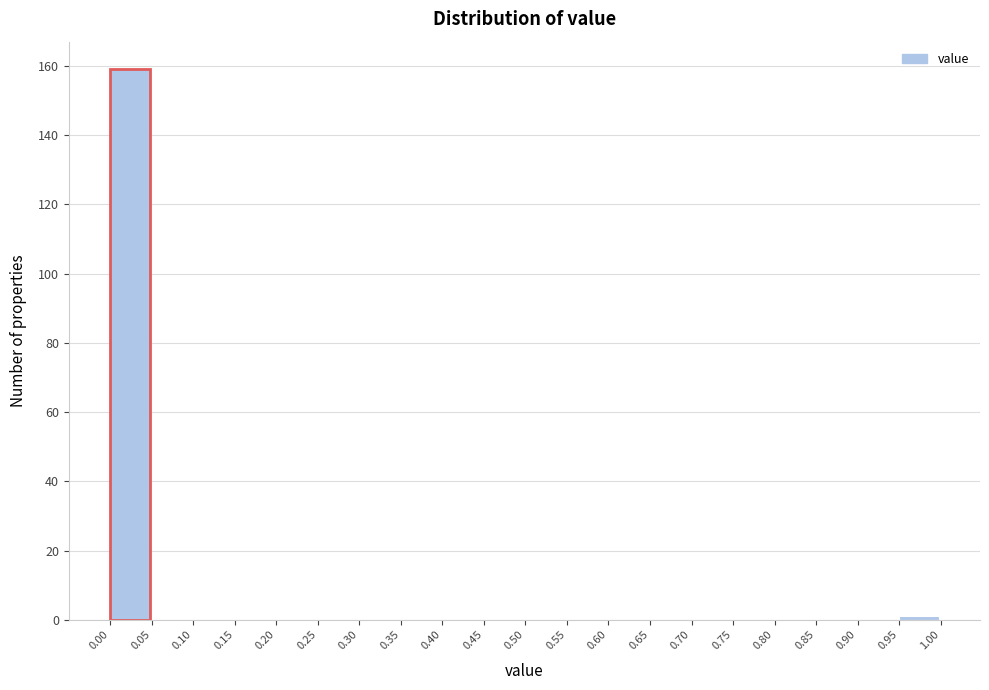

Reading left to right, transcribe this chart: for each bar, give the range it covers on the x-axis and its height. The values are not printed on the chart, so give them approximately, as read against the axis.

0.00 to 0.05: 160
0.05 to 0.10: 0
0.10 to 0.15: 0
0.15 to 0.20: 0
0.20 to 0.25: 0
0.25 to 0.30: 0
0.30 to 0.35: 0
0.35 to 0.40: 0
0.40 to 0.45: 0
0.45 to 0.50: 0
0.50 to 0.55: 0
0.55 to 0.60: 0
0.60 to 0.65: 0
0.65 to 0.70: 0
0.70 to 0.75: 0
0.75 to 0.80: 0
0.80 to 0.85: 0
0.85 to 0.90: 0
0.90 to 0.95: 0
0.95 to 1.00: under 2